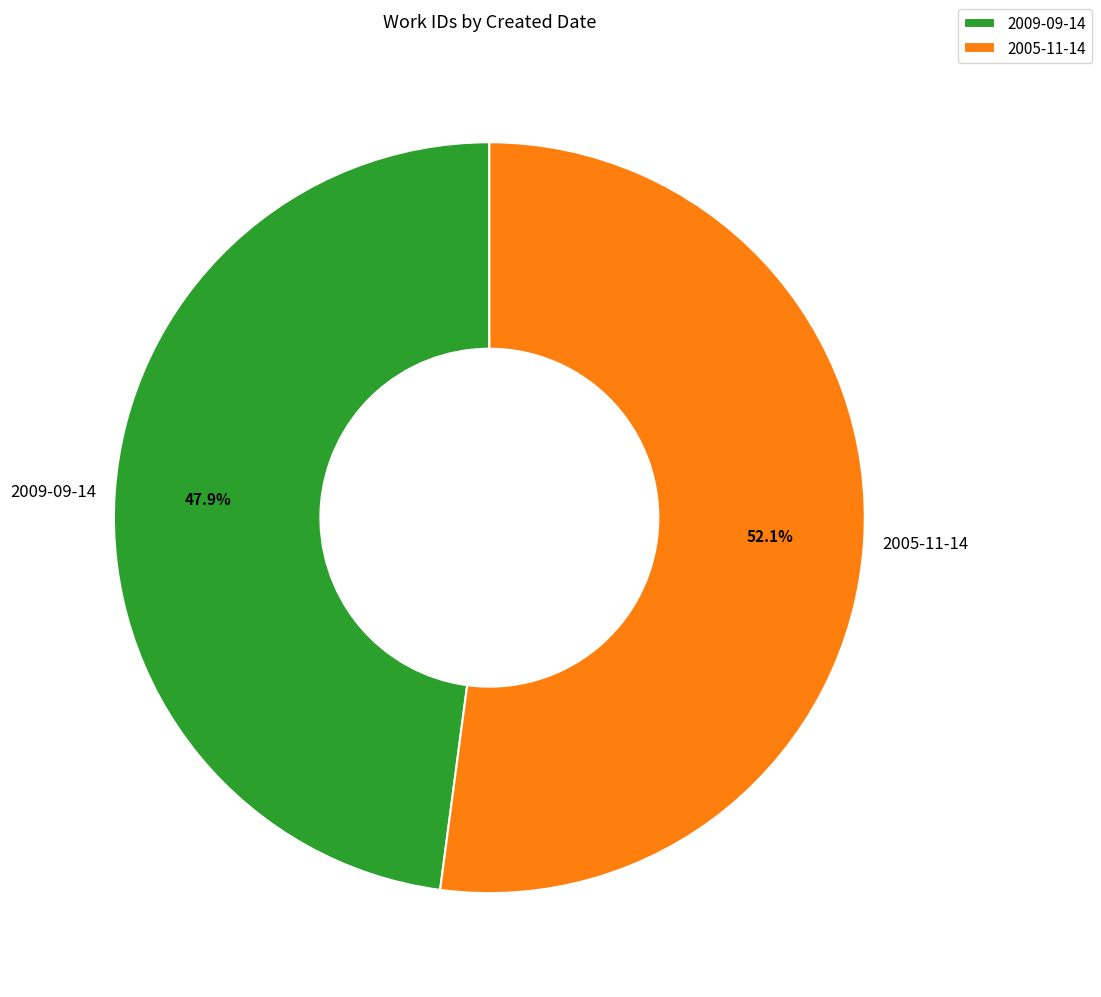

To the nearest percent, what is the combined percentage of 2009-09-14 and 2005-11-14?

100%